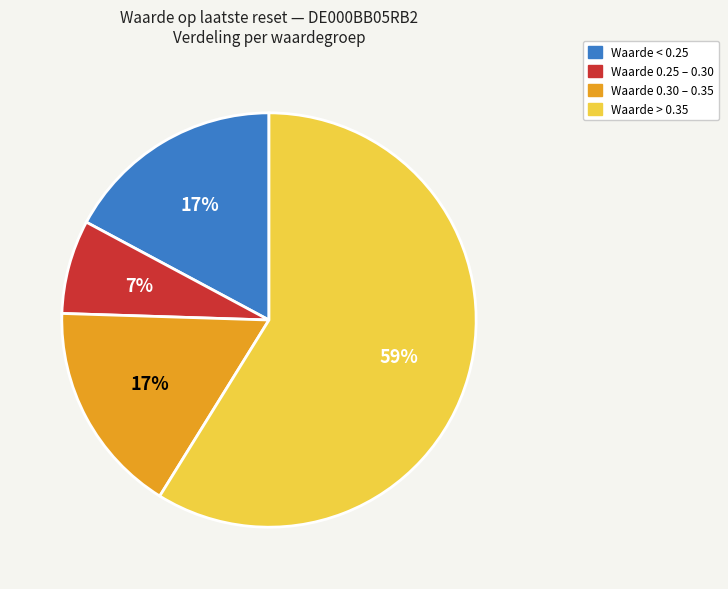

How many segments does this pie chart have?

4